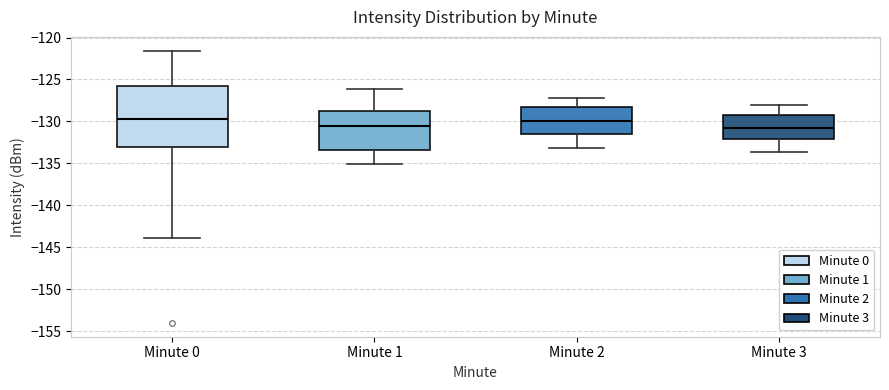

Reading left to right, transcribe this box plot: for each box, give where its median line is, the range the box spans, and where its two whiskers end, as read against the y-axis. The values are not printed on the chart, so give them approximately, as read against the axis.

Minute 0: median -129.5, box -133.0 to -126.0, whiskers -144.0 to -121.5
Minute 1: median -130.5, box -133.5 to -128.5, whiskers -135.0 to -126.0
Minute 2: median -130.0, box -131.5 to -128.5, whiskers -133.0 to -127.0
Minute 3: median -131.0, box -132.0 to -129.0, whiskers -133.5 to -128.0